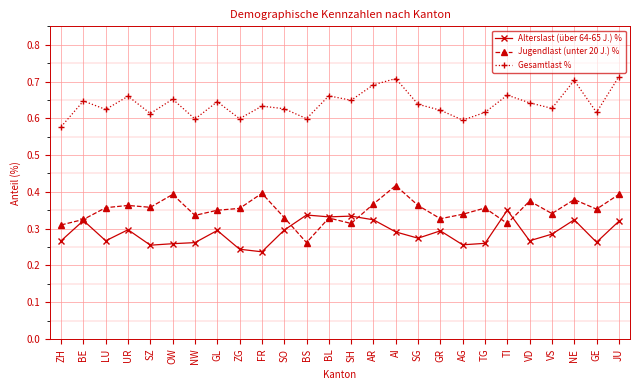

Is this an area chart (filled region under the line)?

No